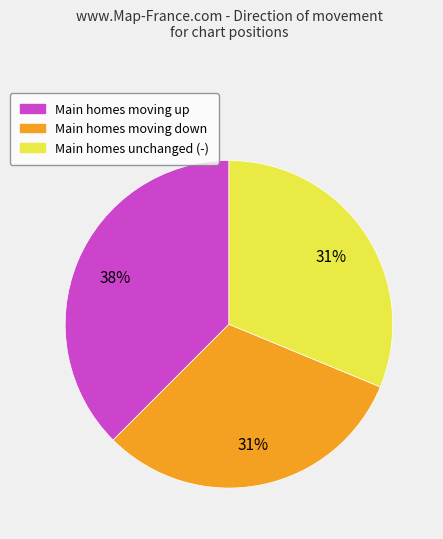

How many slices are in this pie chart?

3